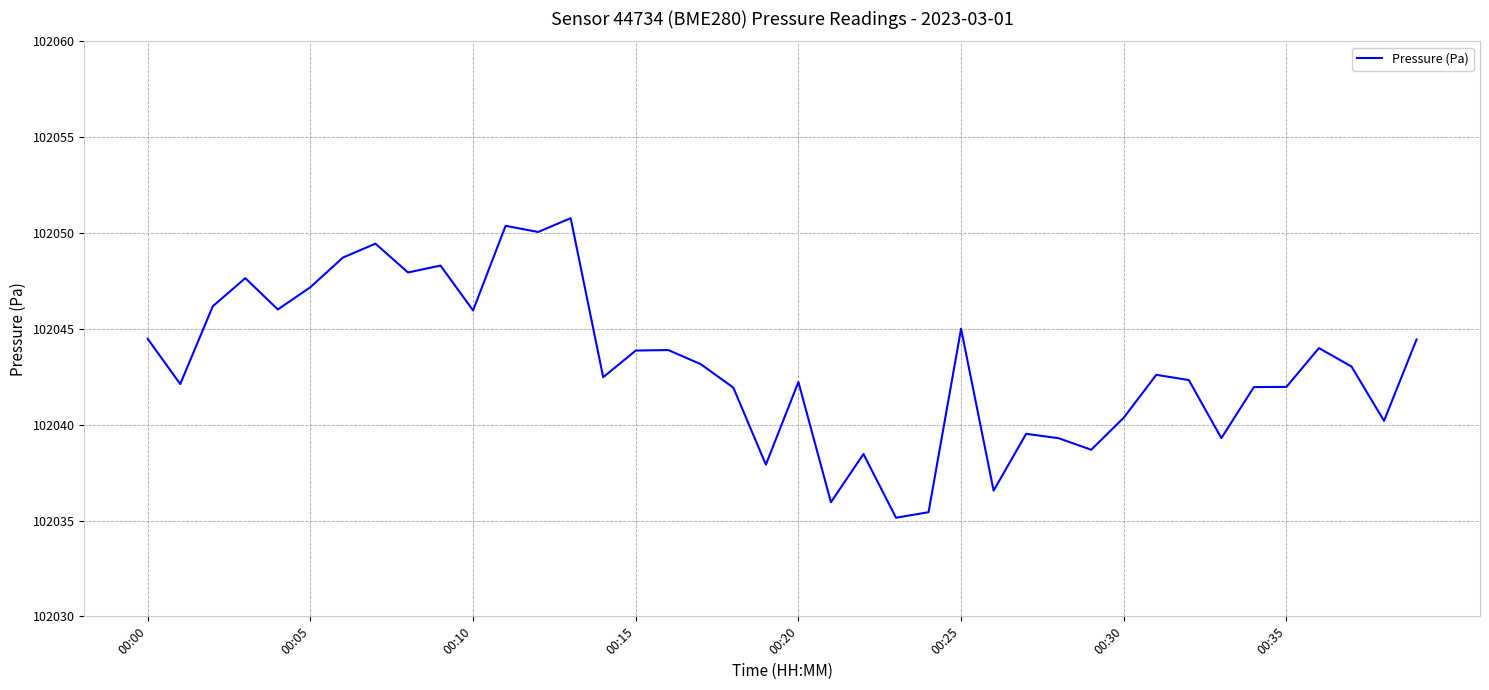

What is the difference between the maximum and minimum values?

15.6